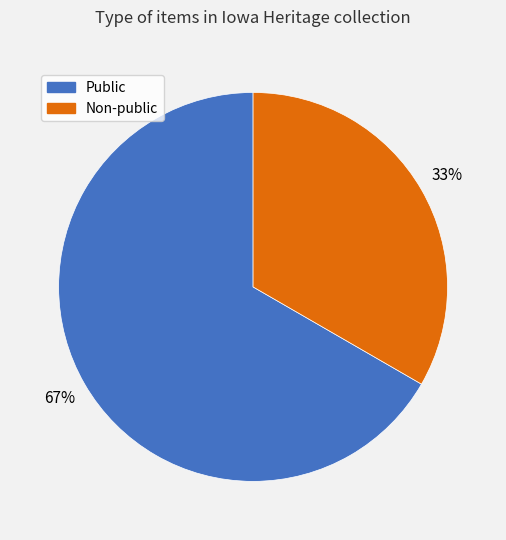

Is Public the majority of the pie?

Yes